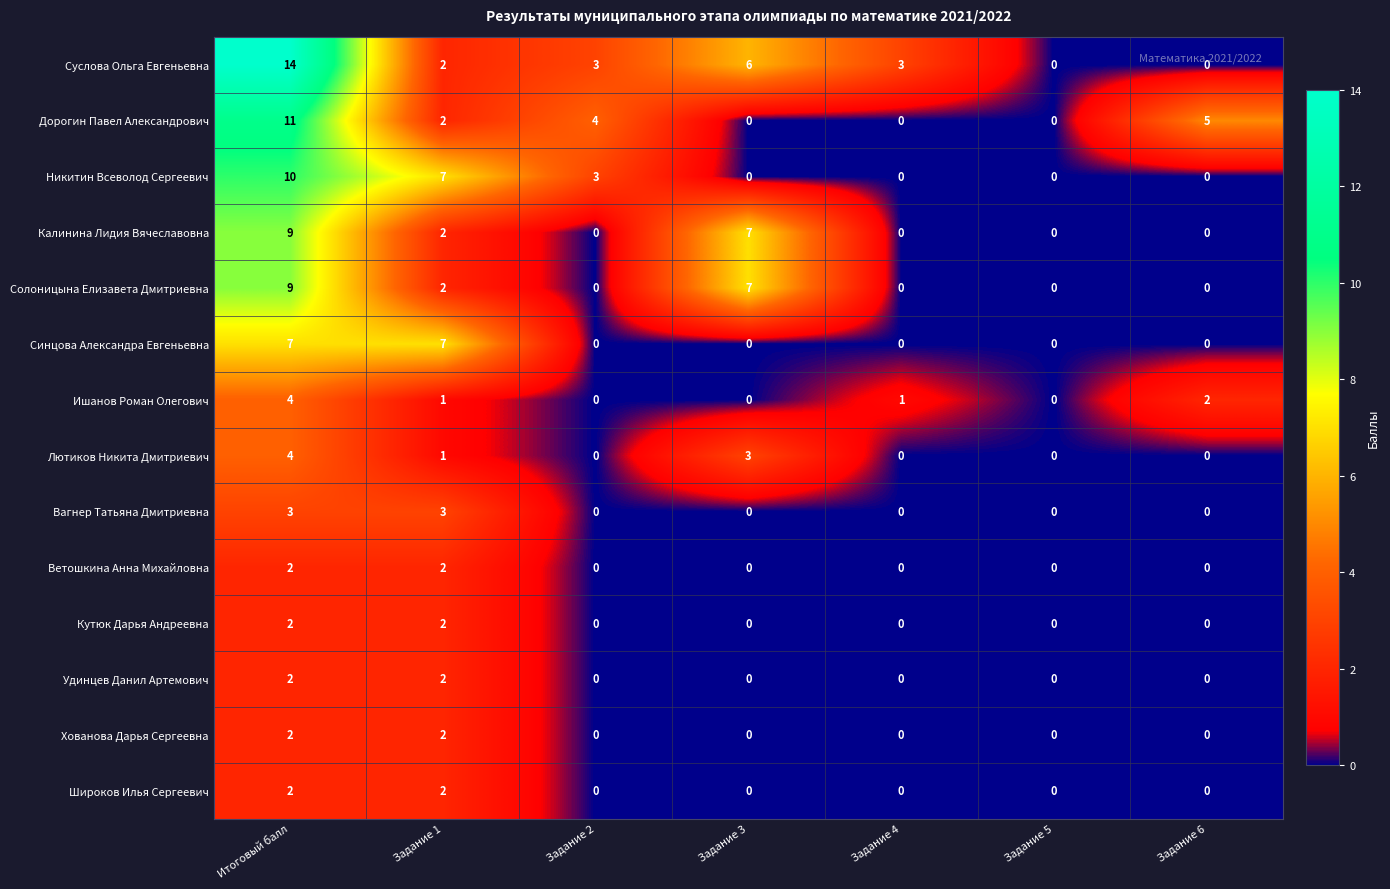

What is the approximate value of Суслова Ольга Евгеньевна at Итоговый балл?

14